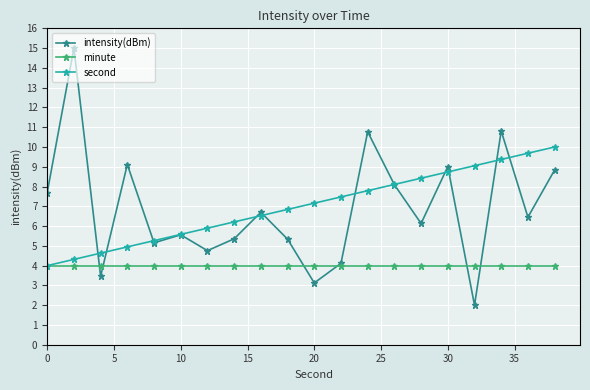

What is the value of the second point at the 18th from the left?

9.4